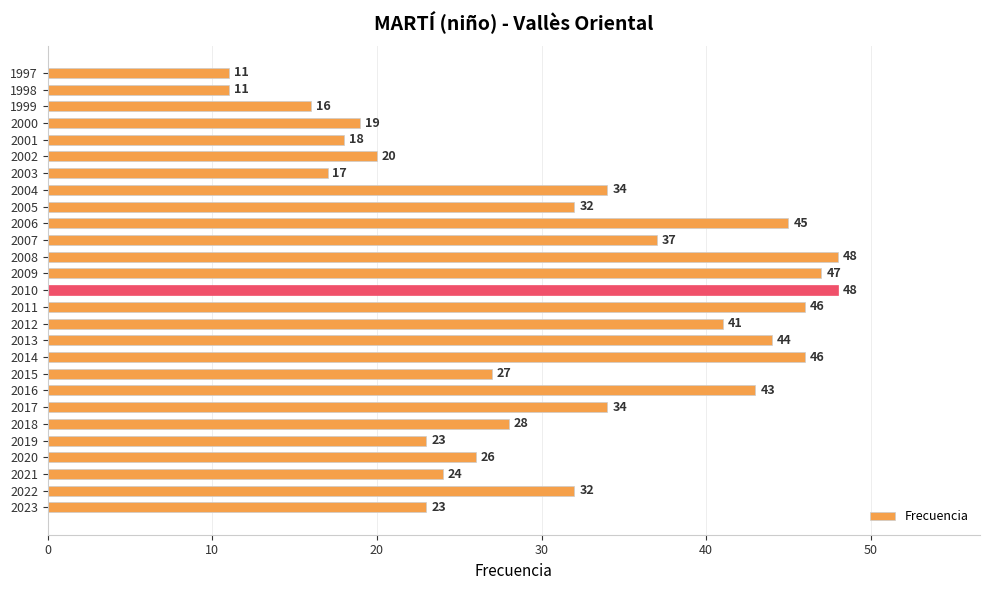

What is the difference between the maximum and minimum values?

37